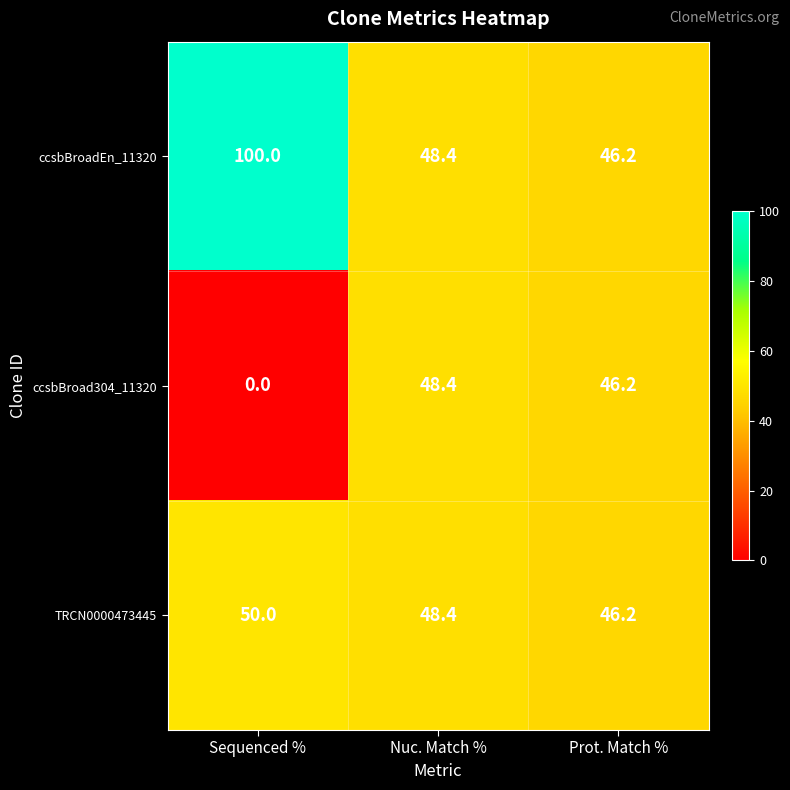

Count the number of data series in this chart.

3